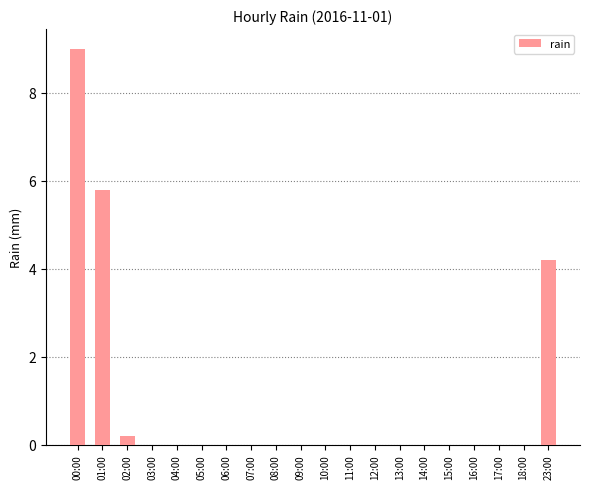

Where is the data nearest to the value 4?

23:00